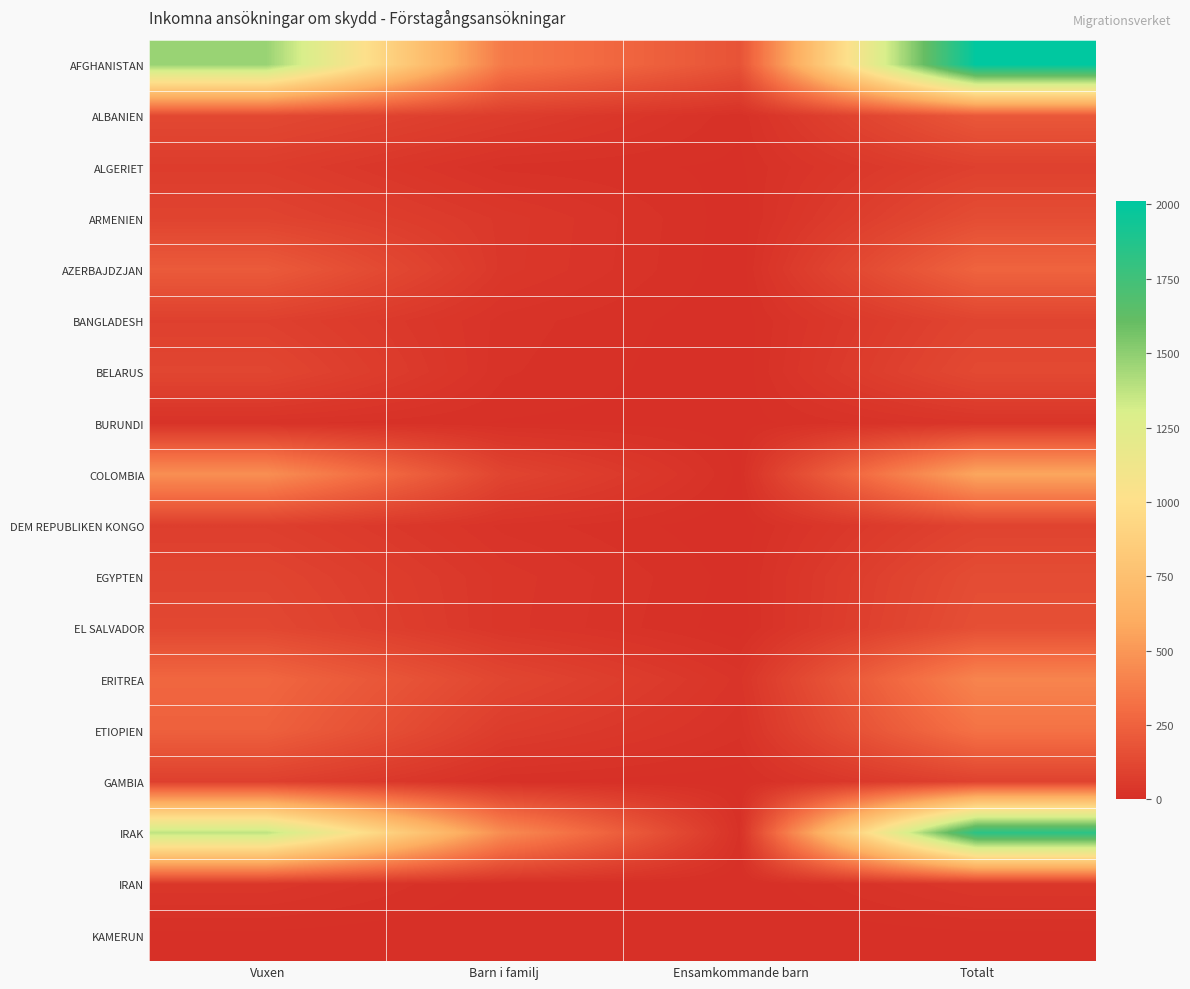

What is the difference between the highest and lowest values at Ensamkommande barn?

177